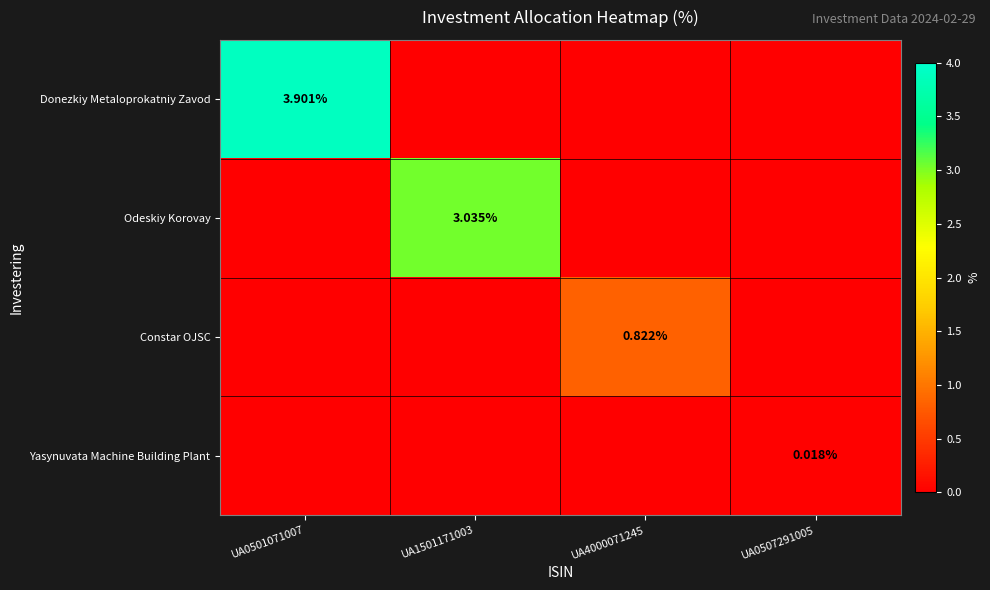

Between UA4000071245 and UA0507291005, which is larger?

UA4000071245